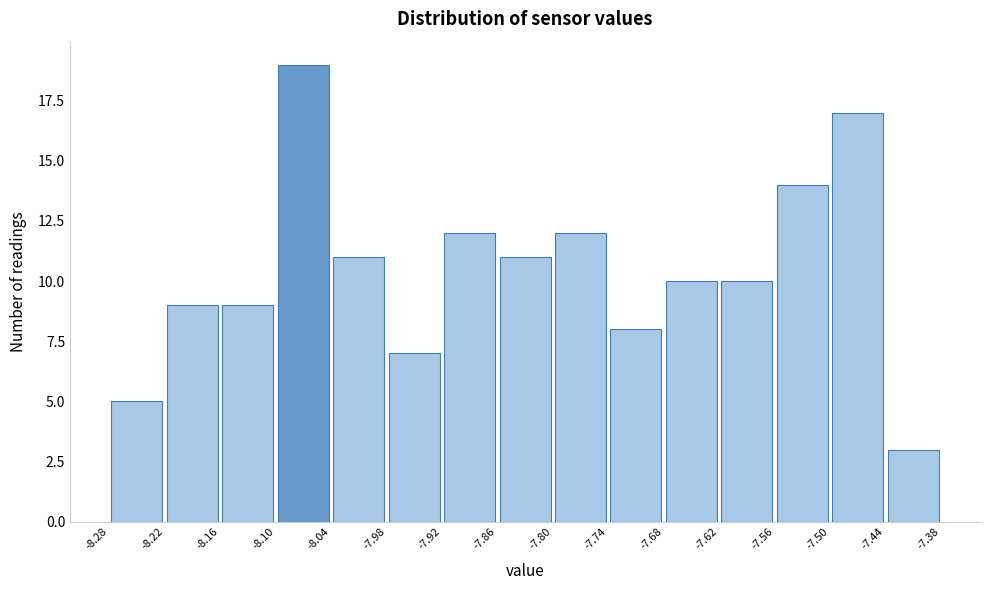

Reading left to right, list every bar in this chart as the range it spans on the x-axis followed by its height. The values are not printed on the chart, so give them approximately, as read against the axis.

-8.28 to -8.22: 5
-8.22 to -8.16: 9
-8.16 to -8.10: 9
-8.10 to -8.04: 19
-8.04 to -7.98: 11
-7.98 to -7.92: 7
-7.92 to -7.86: 12
-7.86 to -7.80: 11
-7.80 to -7.74: 12
-7.74 to -7.68: 8
-7.68 to -7.62: 10
-7.62 to -7.56: 10
-7.56 to -7.50: 14
-7.50 to -7.44: 17
-7.44 to -7.38: 3